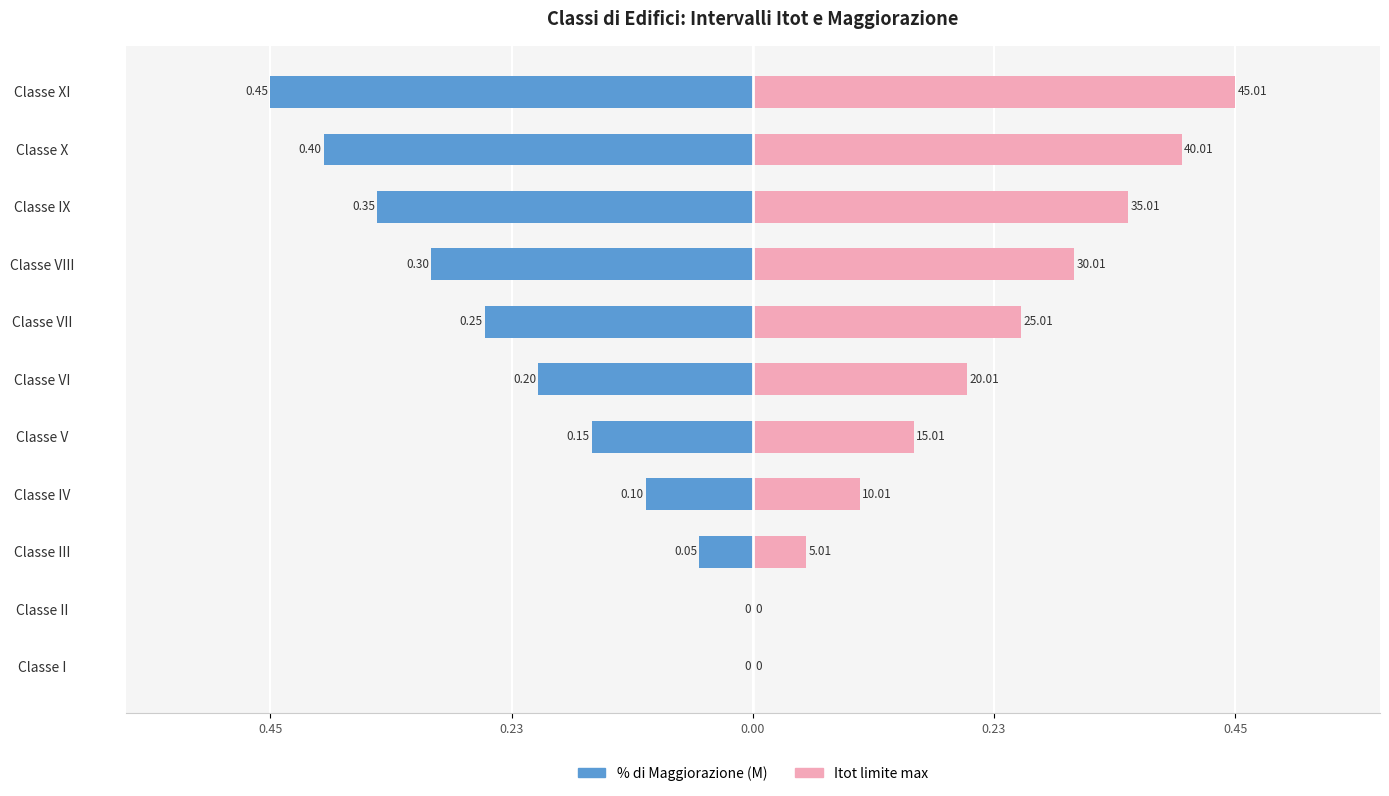

Between Classe VI and Classe XI, which series saw the biggest shift?

% di Maggiorazione (M)